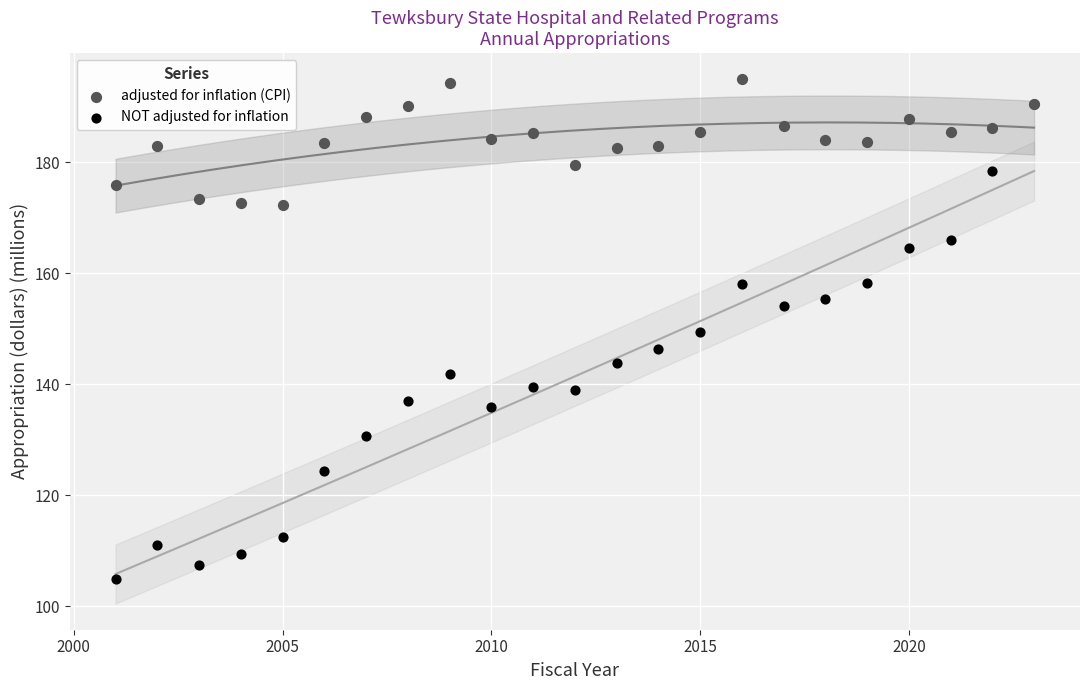

What are all the series names shown in the legend?

adjusted for inflation (CPI), NOT adjusted for inflation